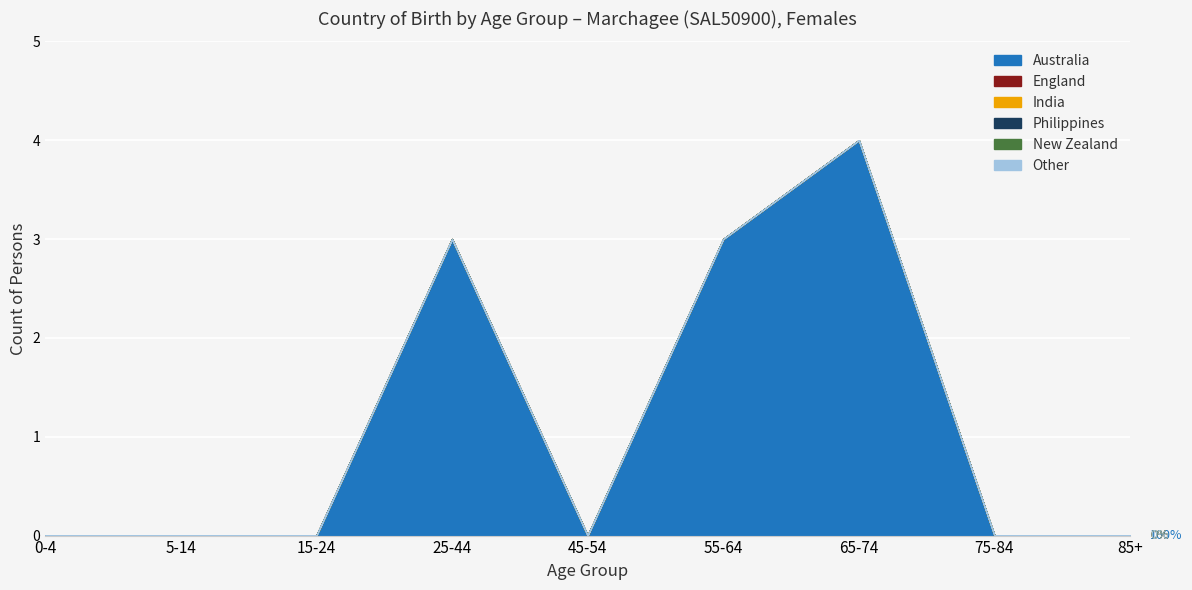

Reading left to right, transcribe all the data shown in this chart.

Australia: 0-4=0	5-14=0	15-24=0	25-44=3	45-54=0	55-64=3	65-74=4	75-84=0	85+=0
England: 0-4=0	5-14=0	15-24=0	25-44=0	45-54=0	55-64=0	65-74=0	75-84=0	85+=0
India: 0-4=0	5-14=0	15-24=0	25-44=0	45-54=0	55-64=0	65-74=0	75-84=0	85+=0
Philippines: 0-4=0	5-14=0	15-24=0	25-44=0	45-54=0	55-64=0	65-74=0	75-84=0	85+=0
New Zealand: 0-4=0	5-14=0	15-24=0	25-44=0	45-54=0	55-64=0	65-74=0	75-84=0	85+=0
Other: 0-4=0	5-14=0	15-24=0	25-44=0	45-54=0	55-64=0	65-74=0	75-84=0	85+=0